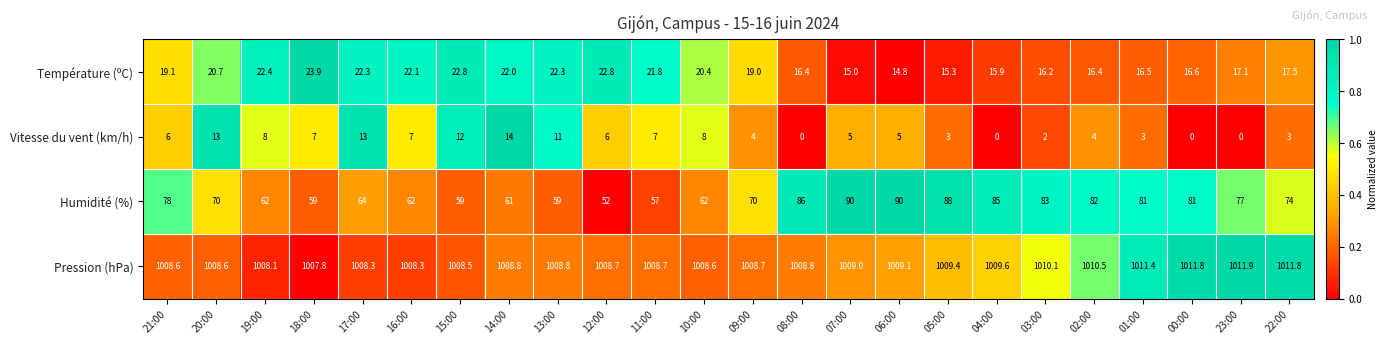

Which label corresponds to the largest value in the chart?

23:00